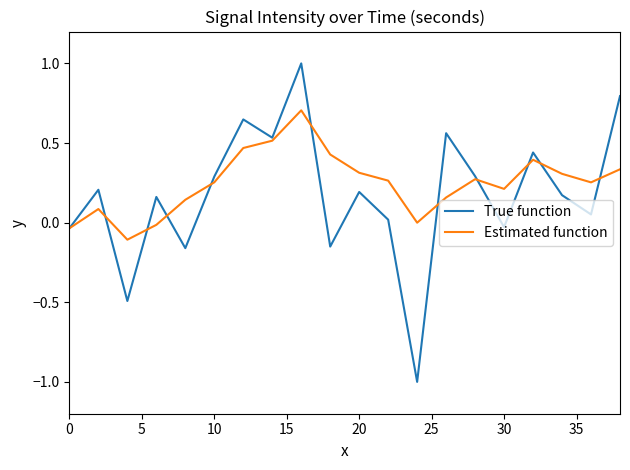

What is the minimum value shown in the chart?

-1.0